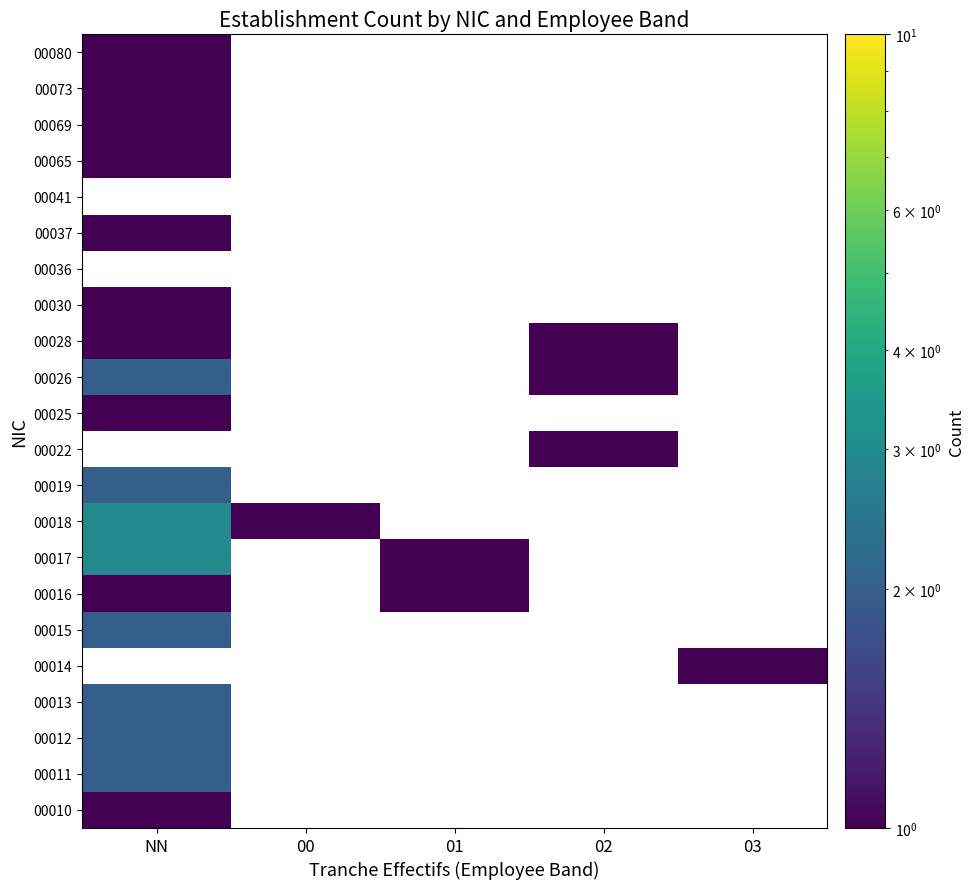

Between 00 and 01, which is larger?

01